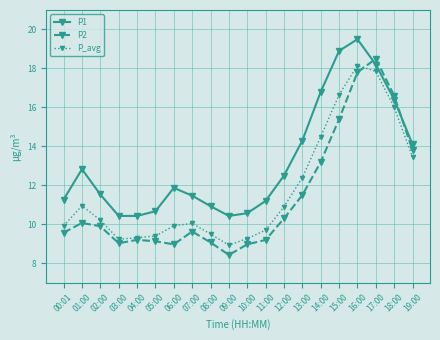

At which category is the sum across all series the highest?

16:00